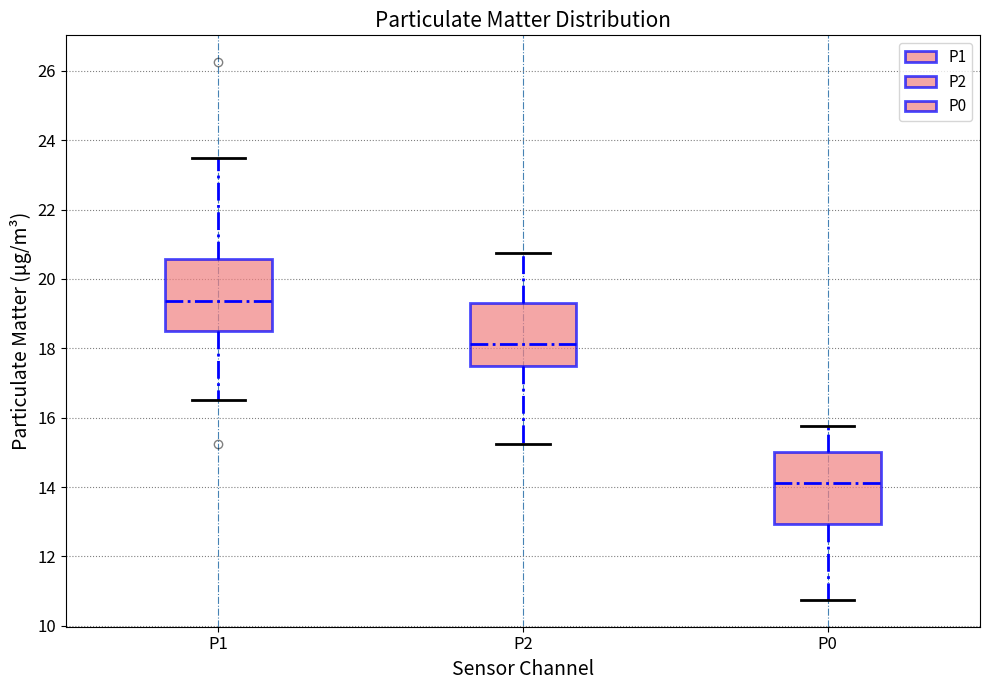

Reading left to right, transcribe this box plot: for each box, give where its median line is, the range the box spans, and where its two whiskers end, as read against the y-axis. The values are not printed on the chart, so give them approximately, as read against the axis.

P1: median 19.4, box 18.6 to 20.6, whiskers 16.6 to 23.6
P2: median 18.2, box 17.6 to 19.4, whiskers 15.2 to 20.8
P0: median 14.2, box 13.0 to 15.0, whiskers 10.8 to 15.8